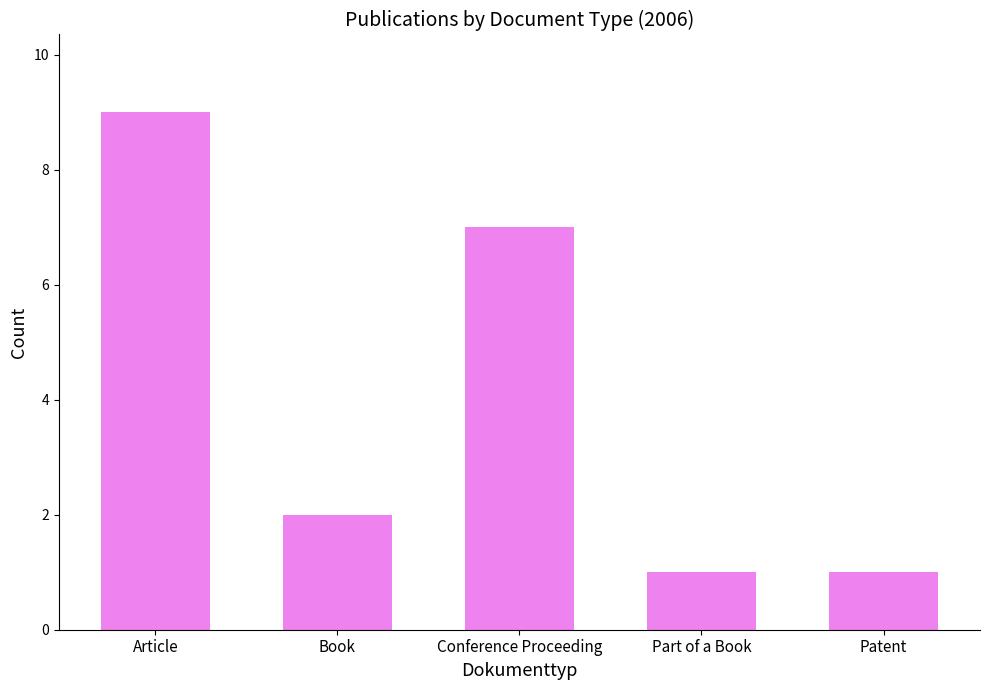

What position from the right is Patent?

1